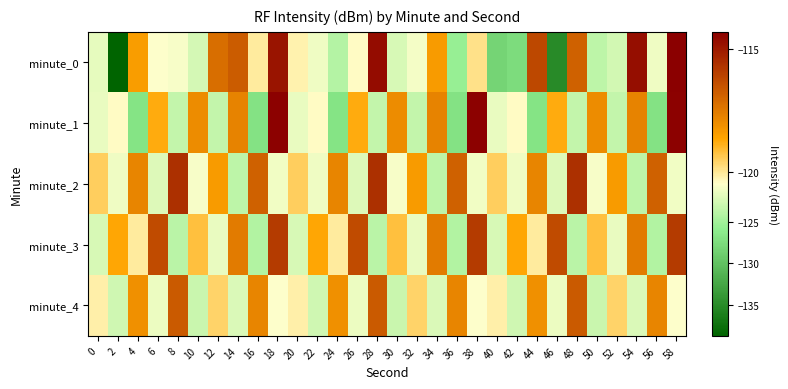

List the series in order of their peak value, highest first.

minute_0, minute_1, minute_2, minute_3, minute_4